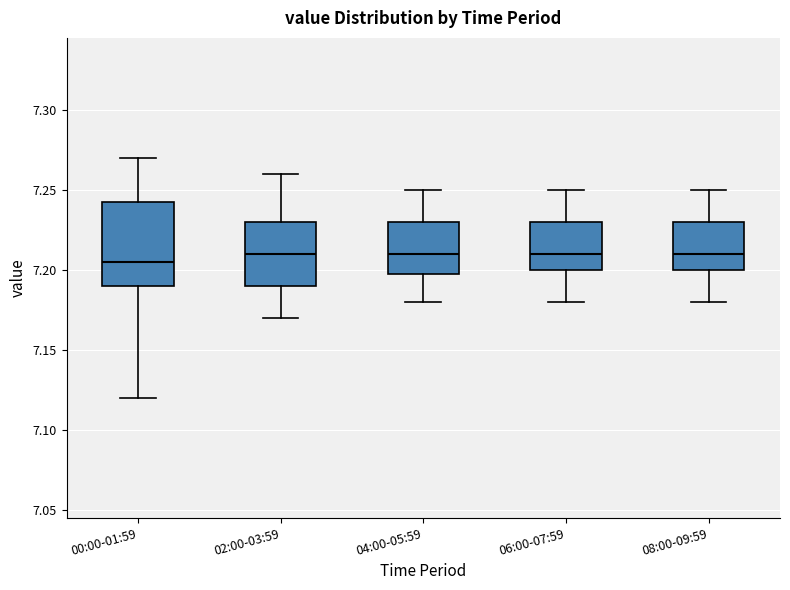

Where does the median line of the box for 04:00-05:59 sit on the y-axis? The values are not printed on the chart, so give them approximately, as read against the axis.

7.210